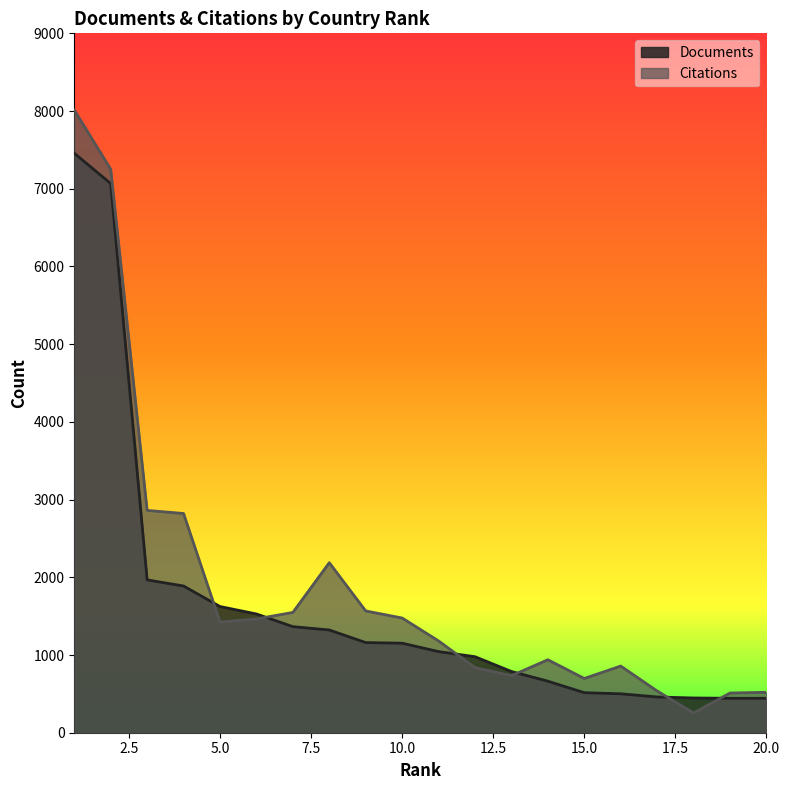

What are all the series names shown in the legend?

Documents, Citations